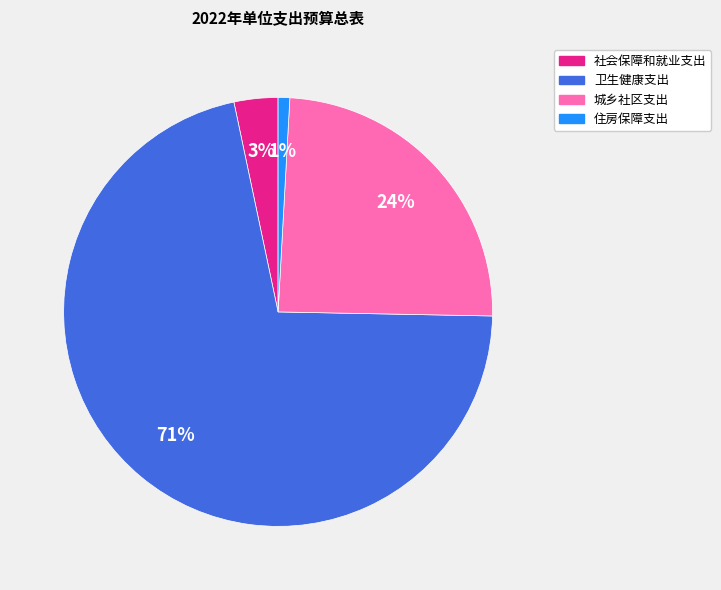

The 社会保障和就业支出 slice represents 10% of the pie. True or false?

False